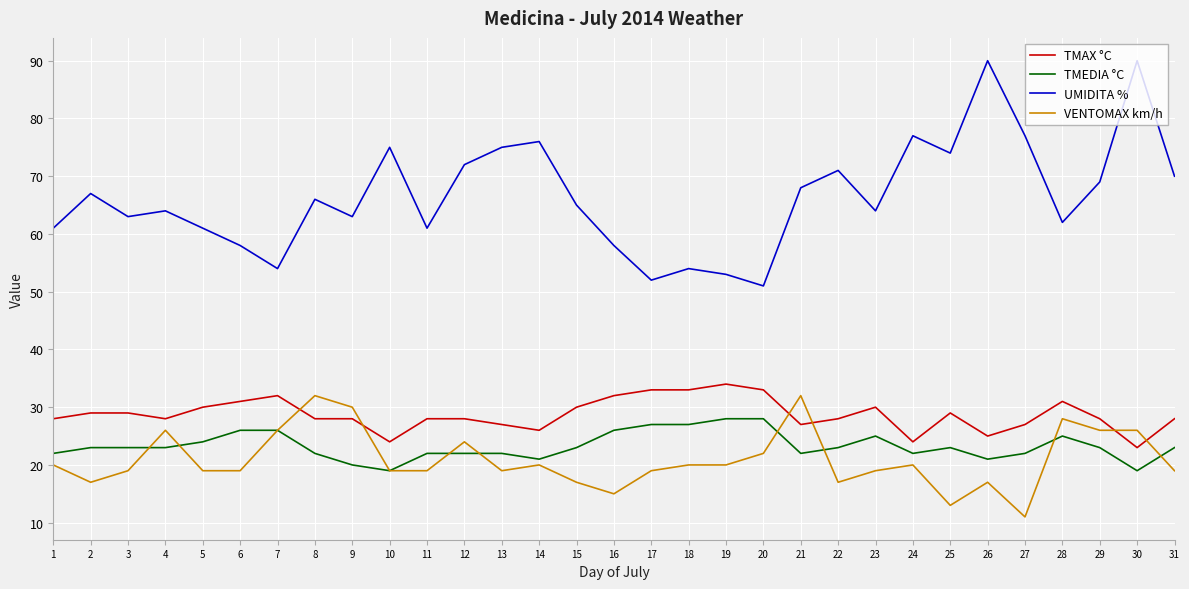

At which label is UMIDITA % closest to 70?

31